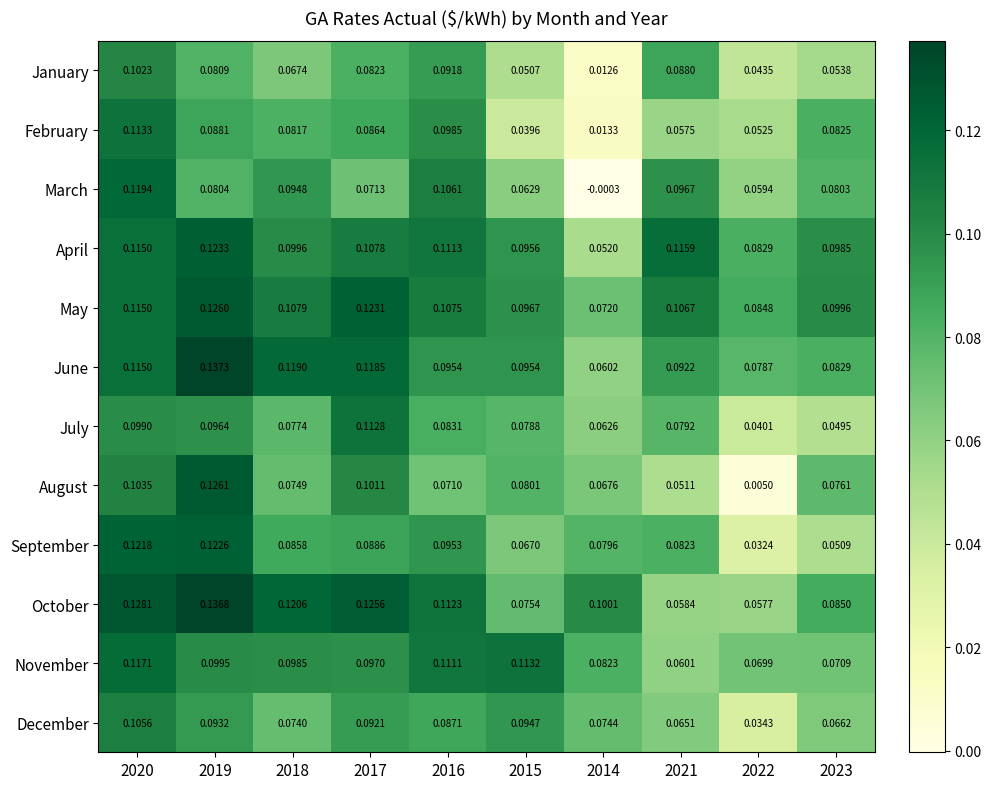

Which series has the widest spread of values?

August